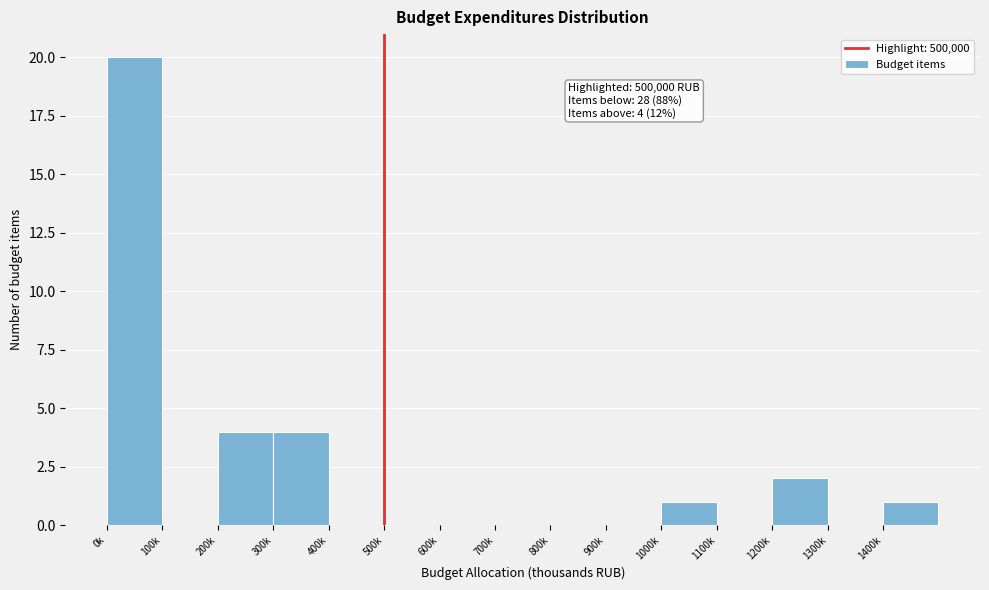

Reading left to right, list all the values displayed in this chart.

0k=20	100k=0	200k=4	300k=4	400k=0	500k=0	600k=0	700k=0	800k=0	900k=0	1000k=1	1100k=0	1200k=2	1300k=0	1400k=1